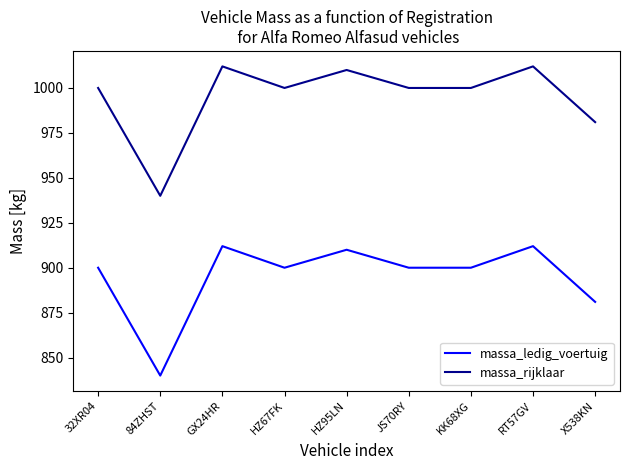

True or false: massa_rijklaar has more than 2 points higher than both neighbors.

True